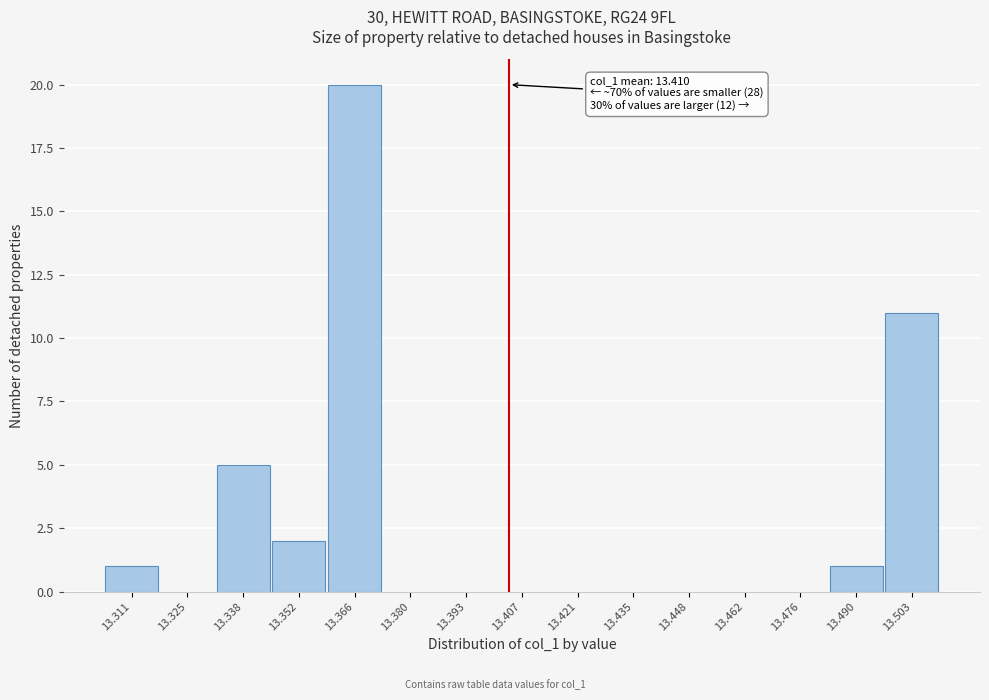

Reading left to right, list all the values displayed in this chart.

13.311=1	13.325=0	13.338=5	13.352=2	13.366=20	13.380=0	13.393=0	13.407=0	13.421=0	13.435=0	13.448=0	13.462=0	13.476=0	13.490=1	13.503=11